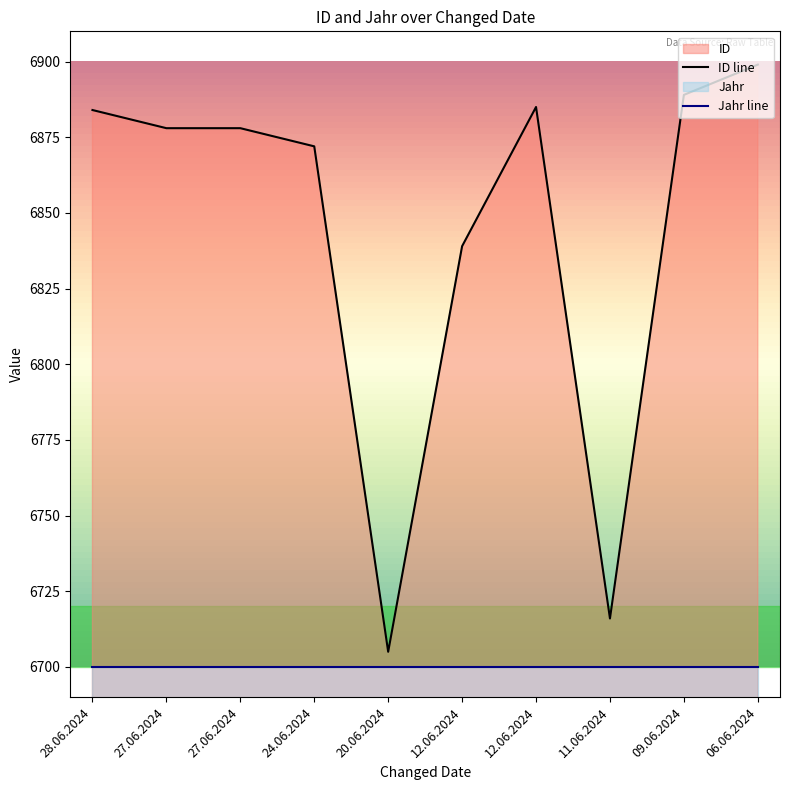

The ID line series shows 6716 at 11.06.2024. True or false?

True